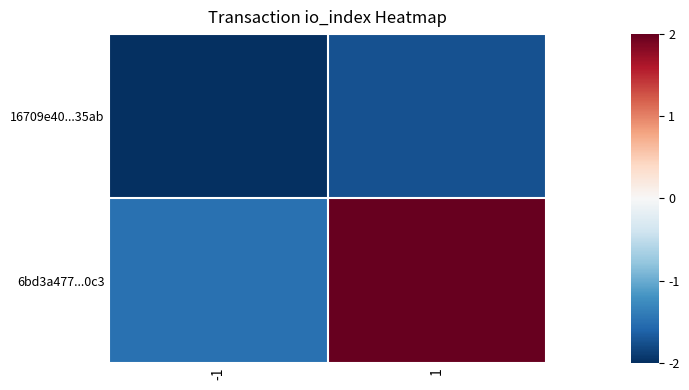

What is the maximum value shown in the chart?

2.0